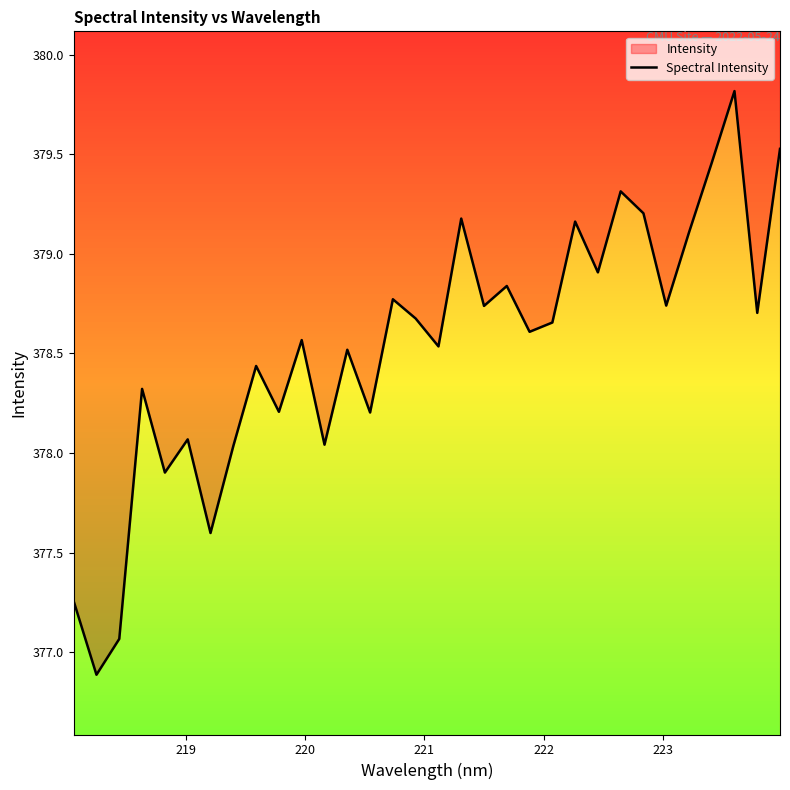

Is it true that the value at 17 is 625.4?

False